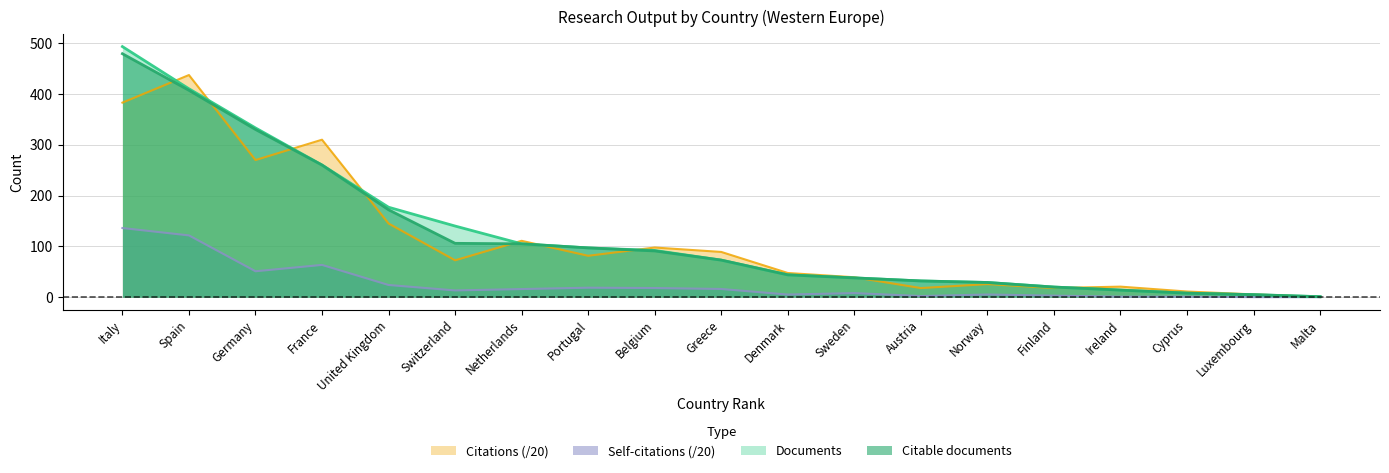

In Citations, how many points are lower than both neighbors (excluding endpoints)?

5